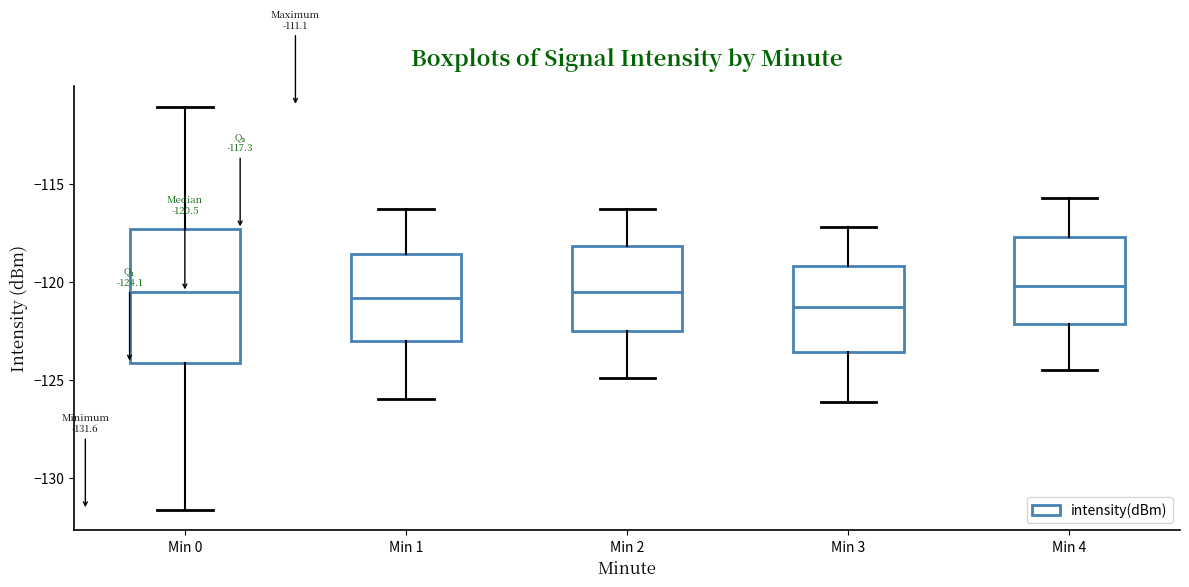

Comparing the boxes themselves (not the whiskers), which one is the tallest?

Min 0